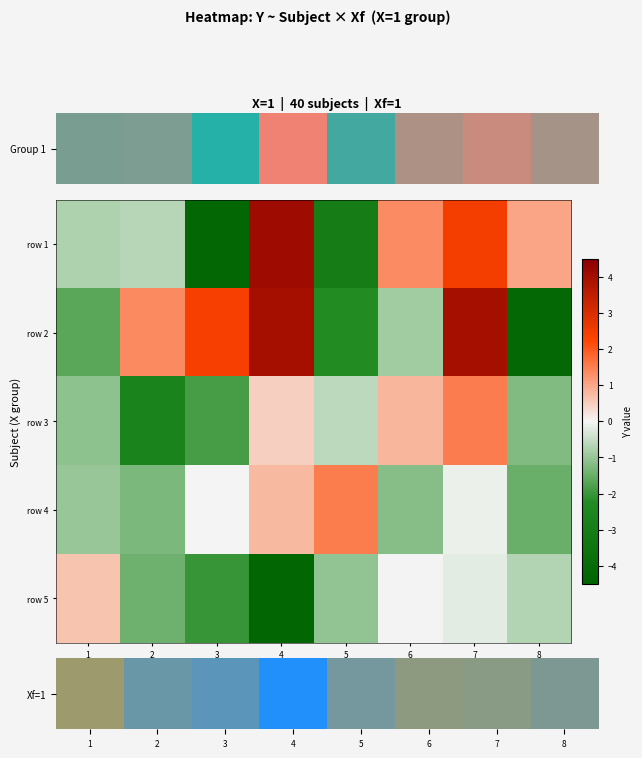

What is the total value across all series at 6?

-1.3